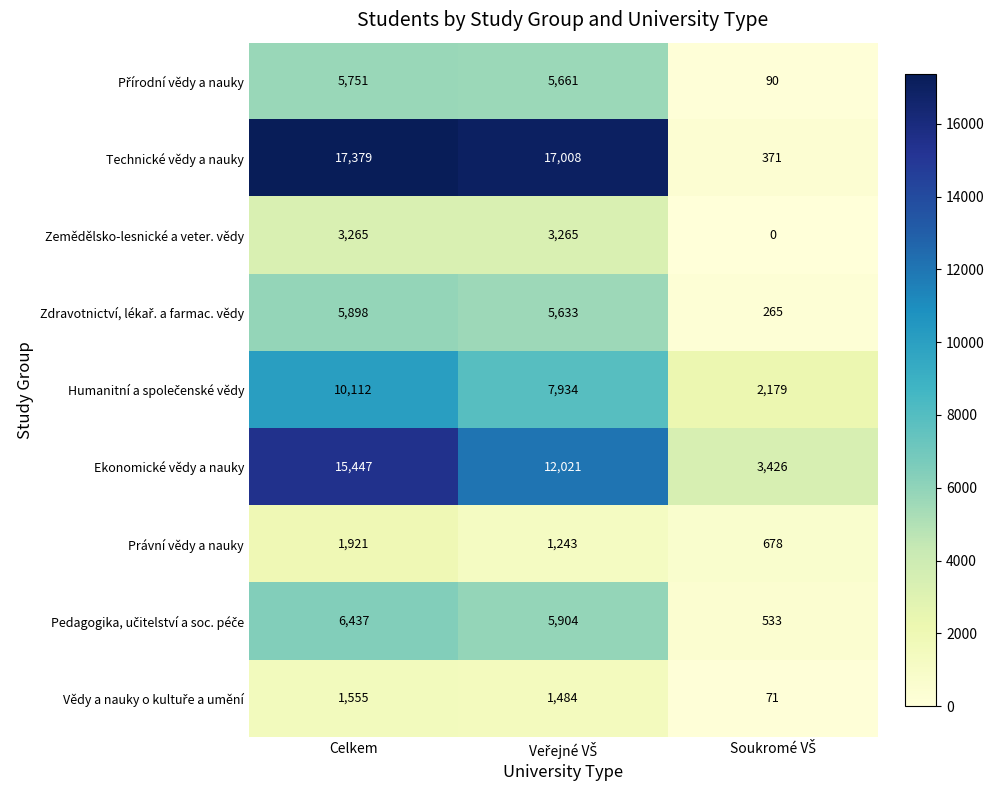

The value of Právní vědy a nauky at Celkem is 2583. True or false?

False